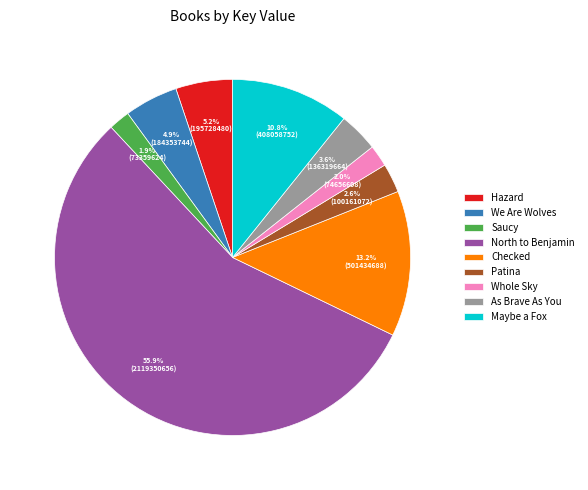

Combined, what portion of the pie is Maybe a Fox and North to Benjamin?

66.6%